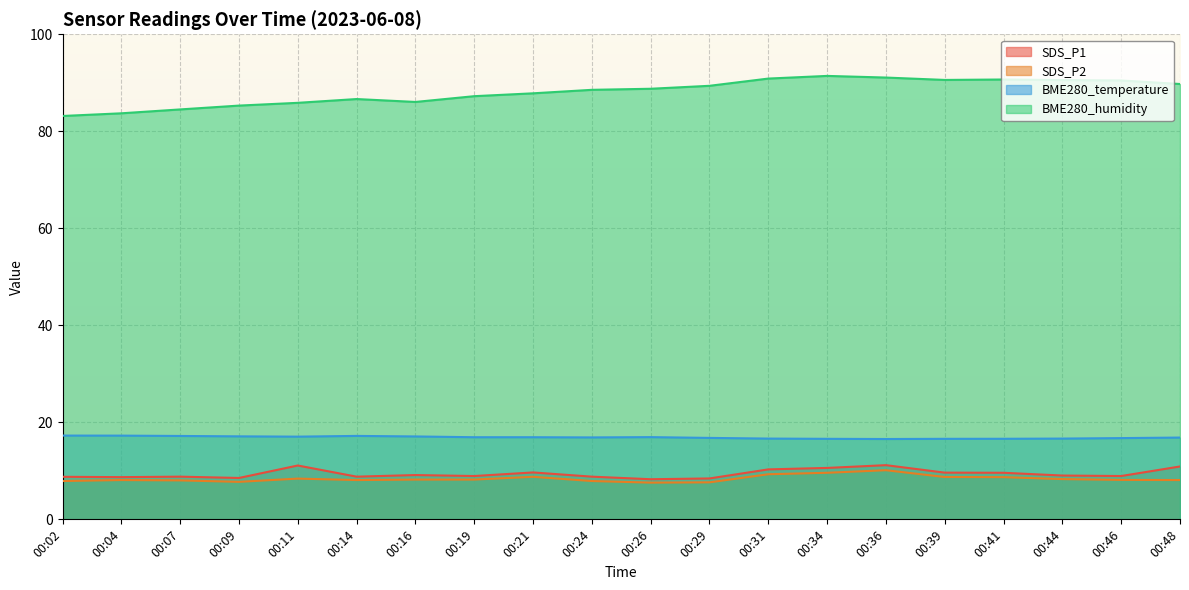

List the labels in order of BME280_humidity value, largest first.

00:34, 00:36, 00:31, 00:41, 00:39, 00:44, 00:46, 00:48, 00:29, 00:26, 00:24, 00:21, 00:19, 00:14, 00:16, 00:11, 00:09, 00:07, 00:04, 00:02